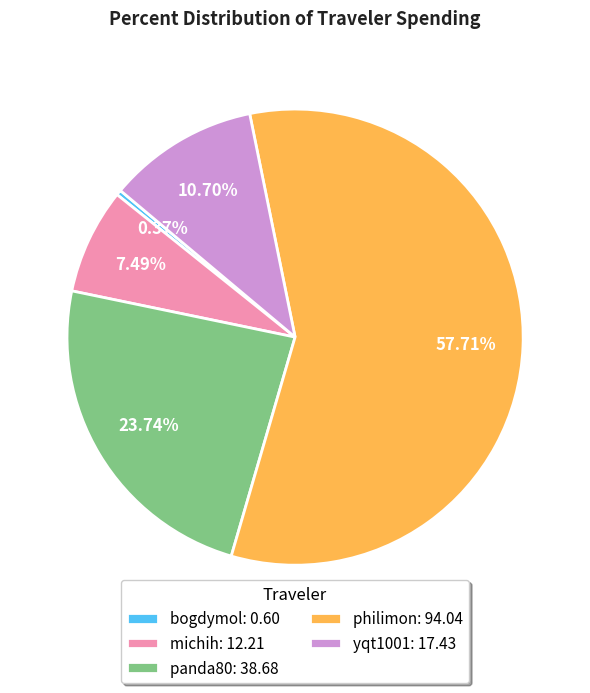

Which has a higher value, michih: 12.21 or panda80: 38.68?

panda80: 38.68